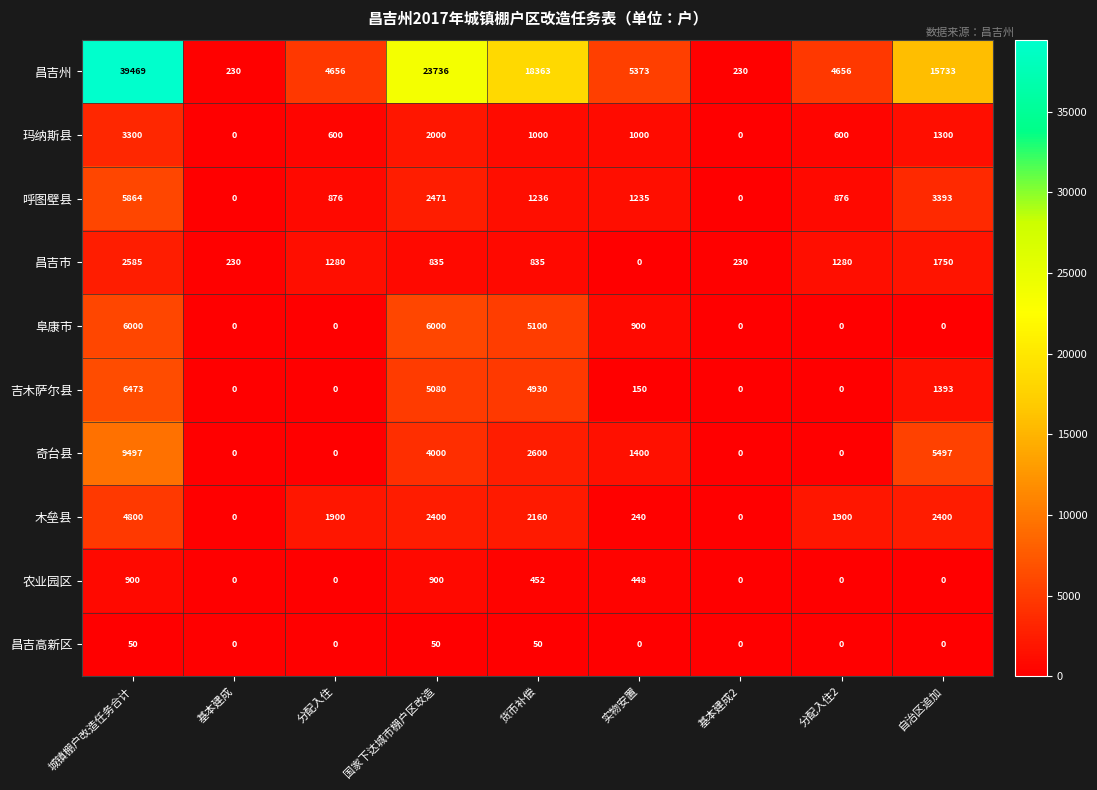

How many values in 吉木萨尔县 are above zero?

5